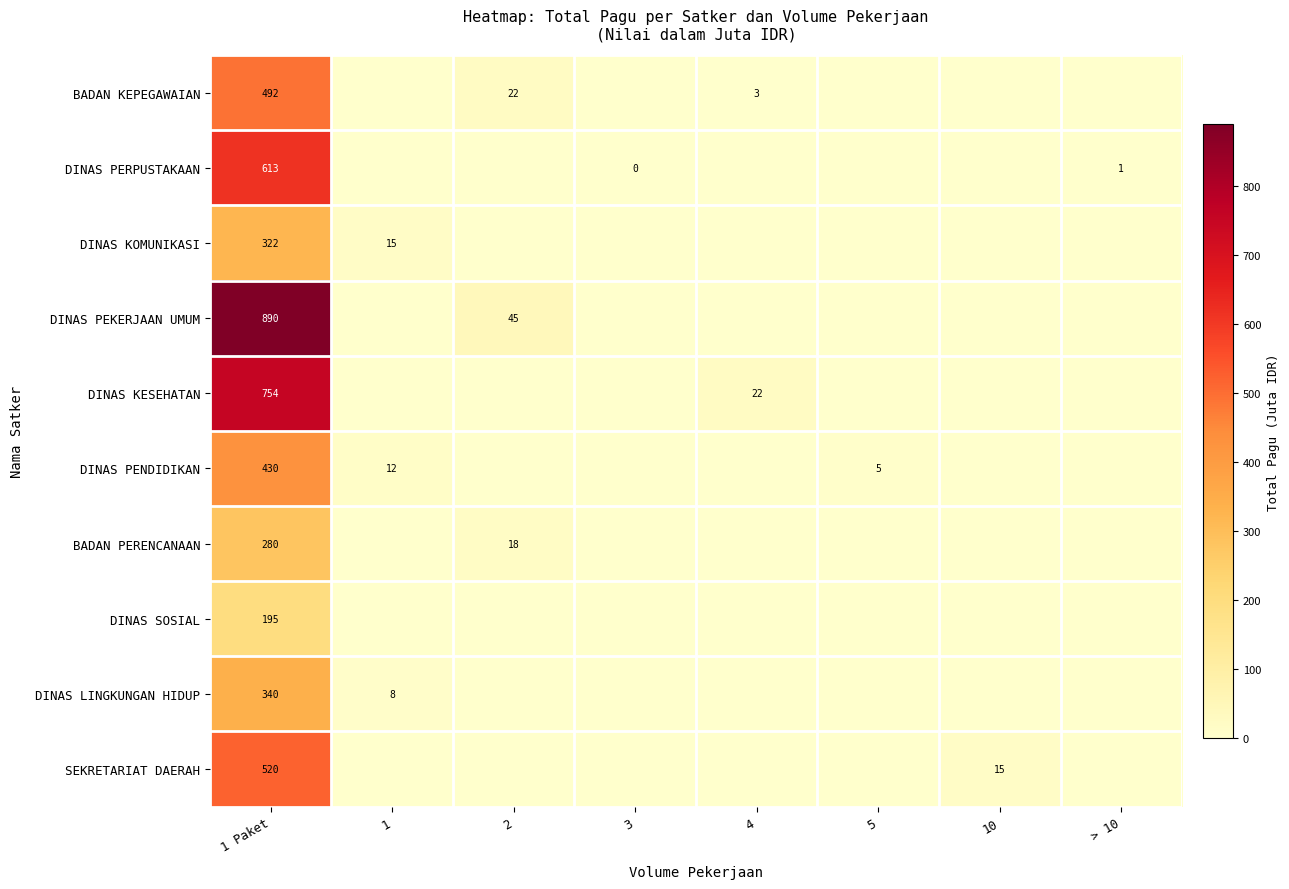

Is it true that DINAS PERPUSTAKAAN equals 1 at > 10?

True